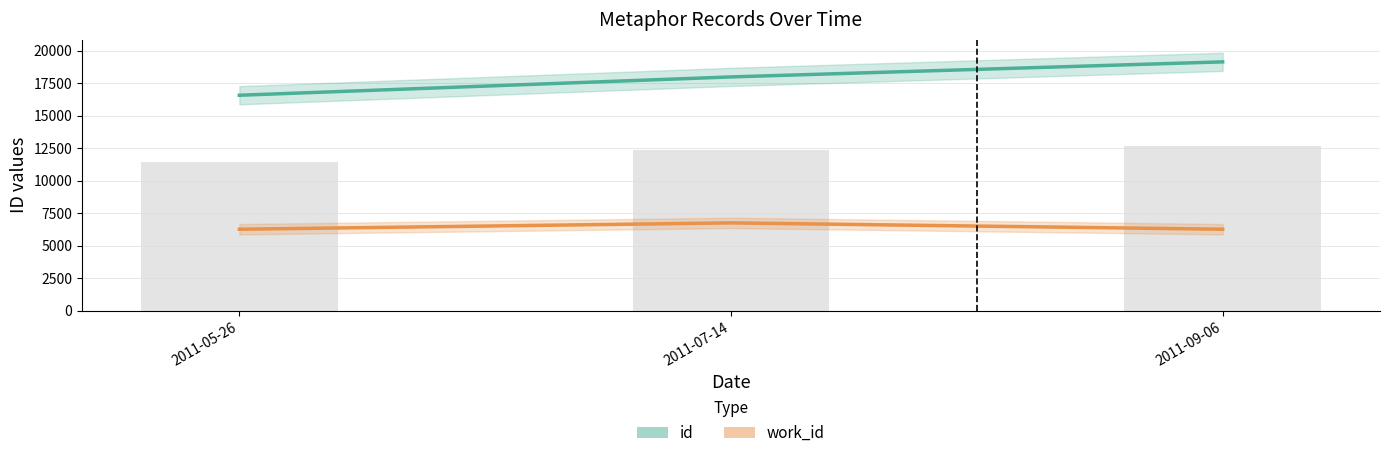

What is the difference between the work_id values at 2011-05-26 and 2011-07-14?

489